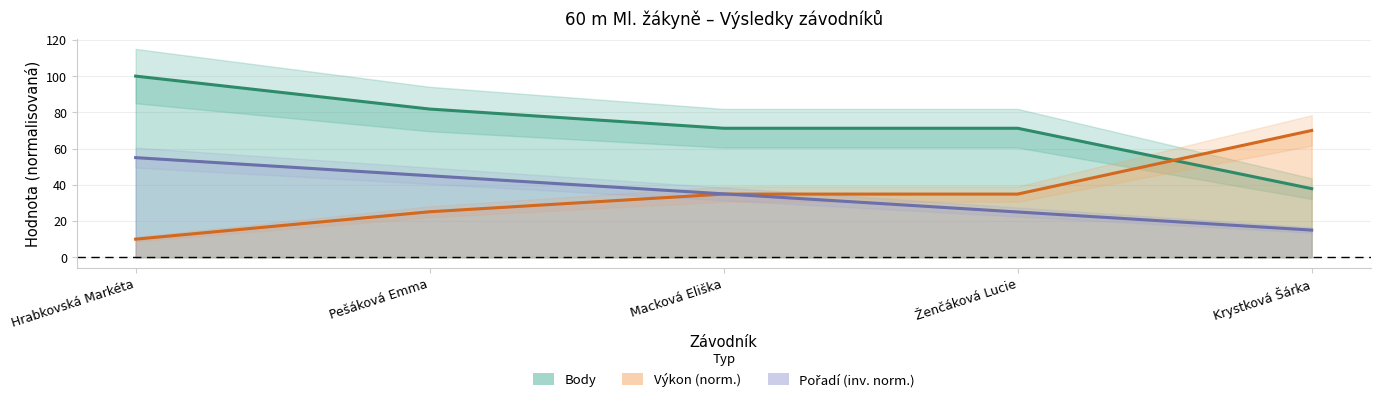

Does the chart display data point markers on the line(s)?

No